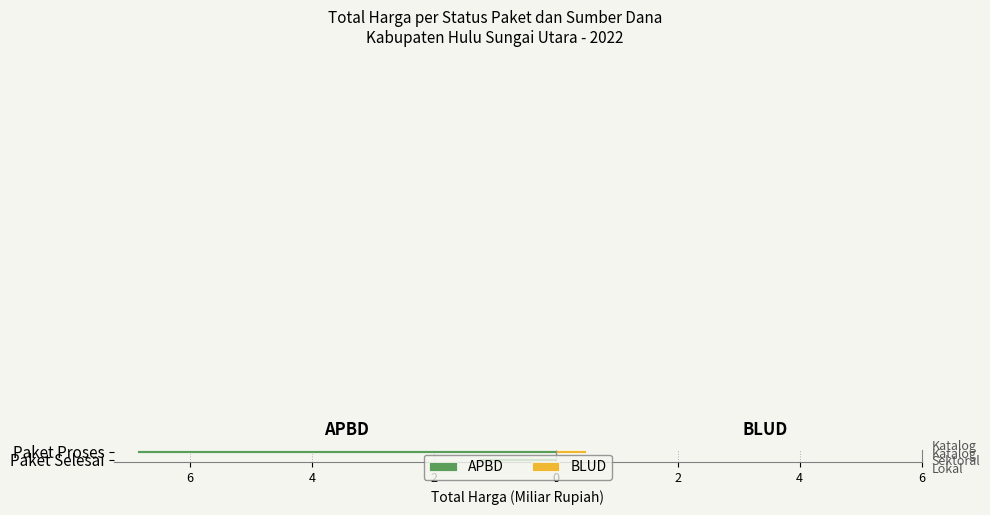

Between Paket Selesai and Paket Proses, which series saw the biggest shift?

APBD